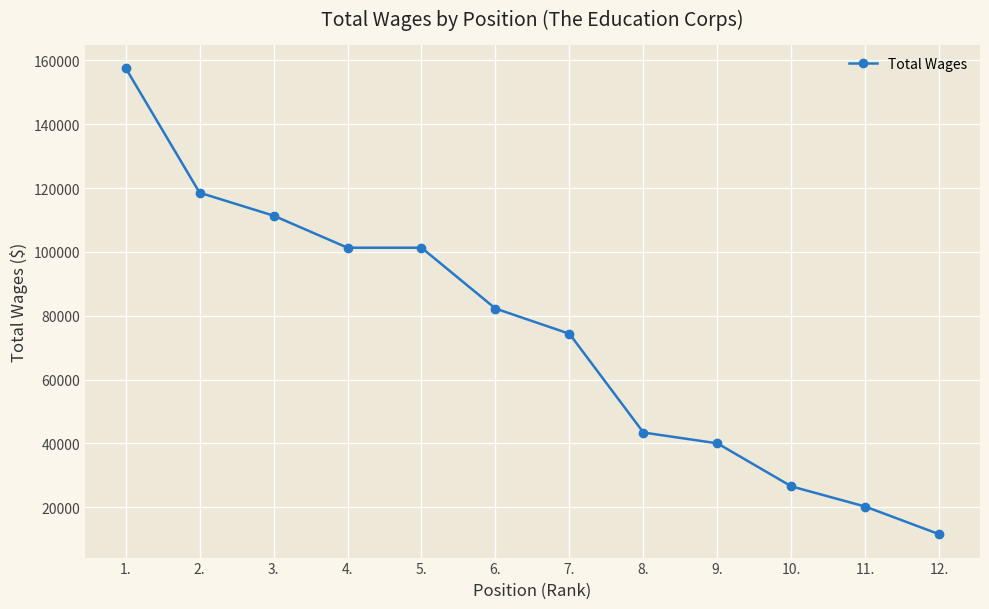

At which label does the data first exceed 82238?

1.